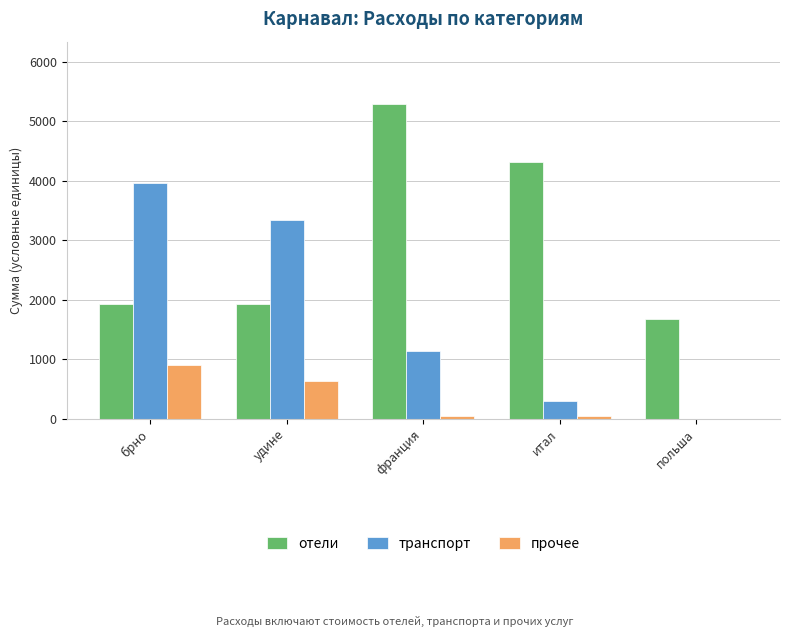

Which series has the largest range (max minus min)?

транспорт